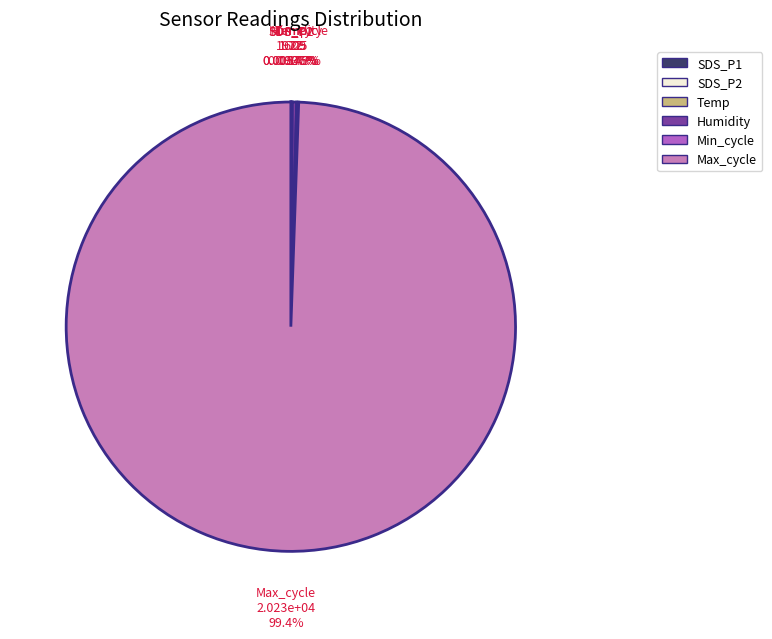

To the nearest percent, what is the average slice percentage?

17%